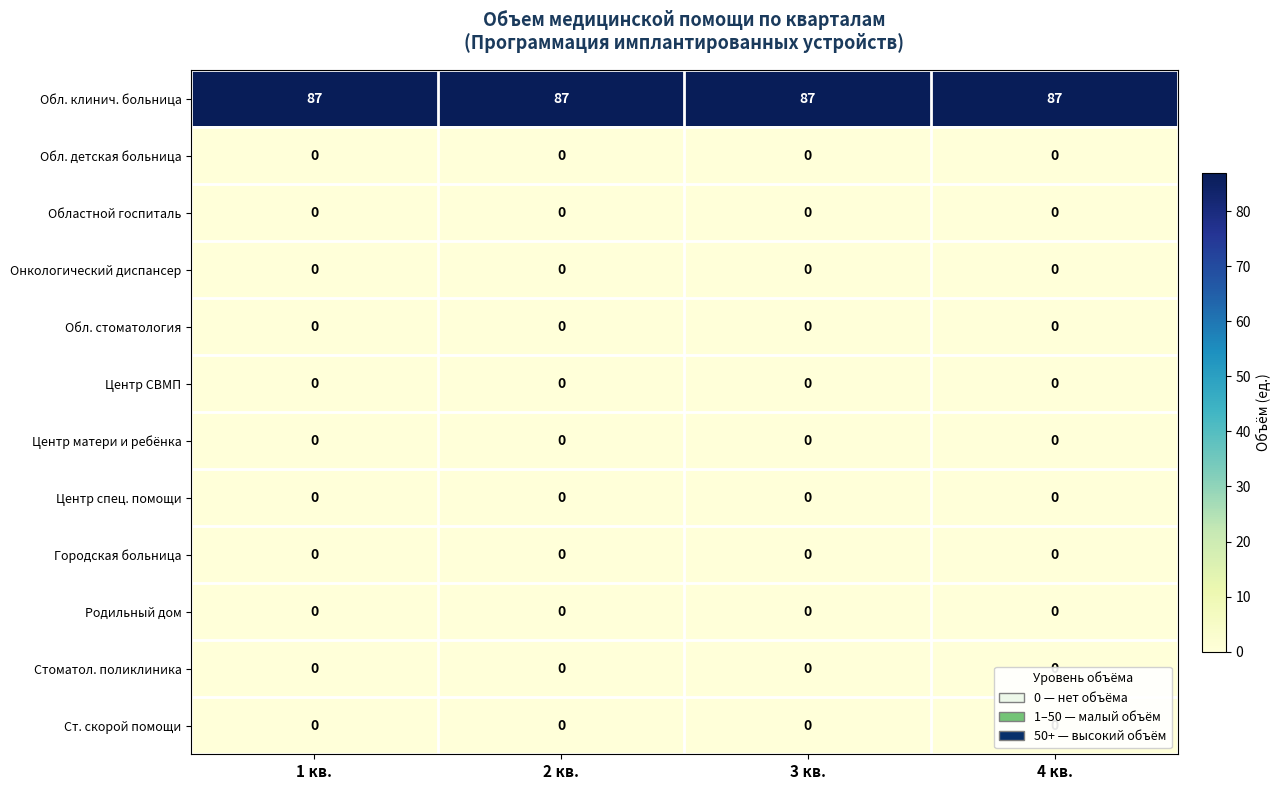

Count the number of categories in the chart.

4